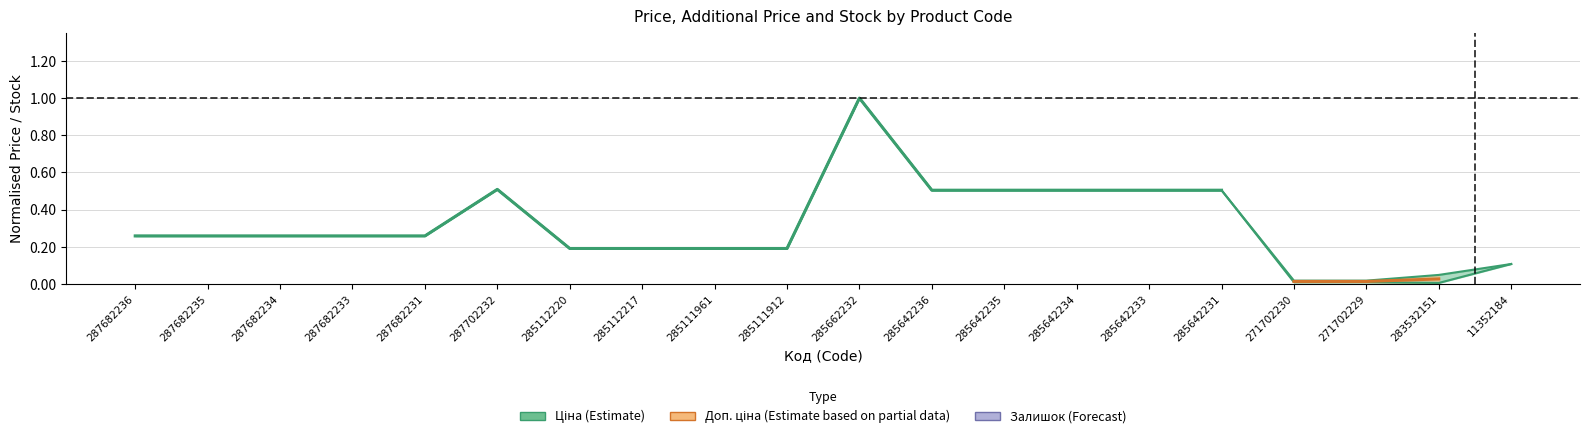

Read the Ціна value at 287682233.

0.3